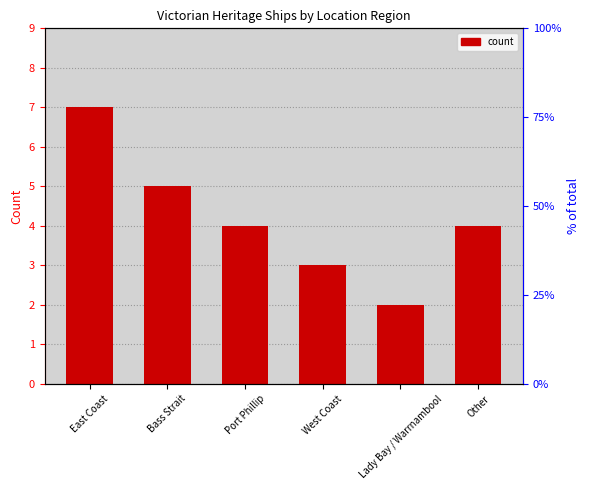

How many values are below 4?

2